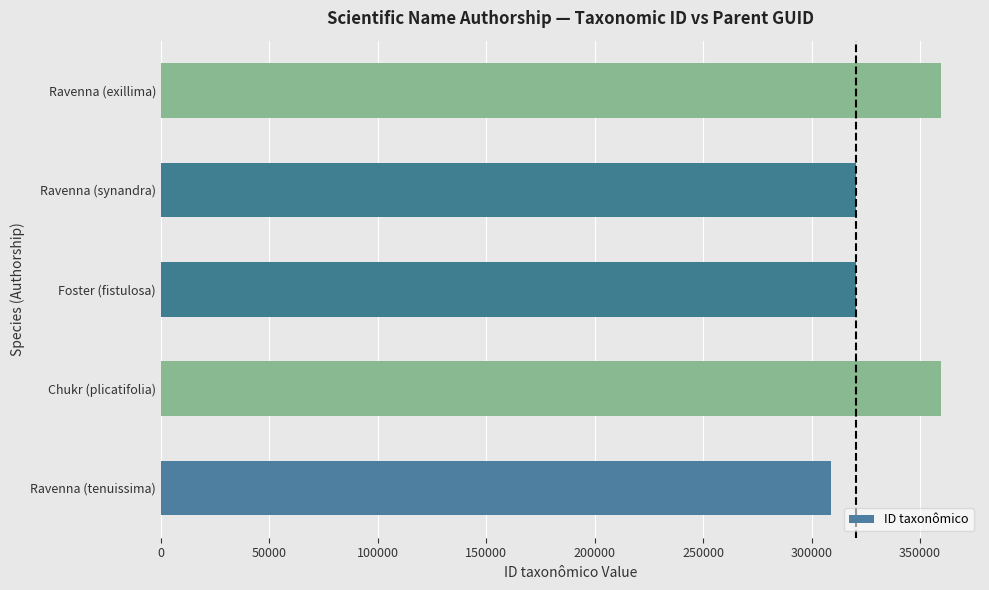

What is the sum of all values?

1668900